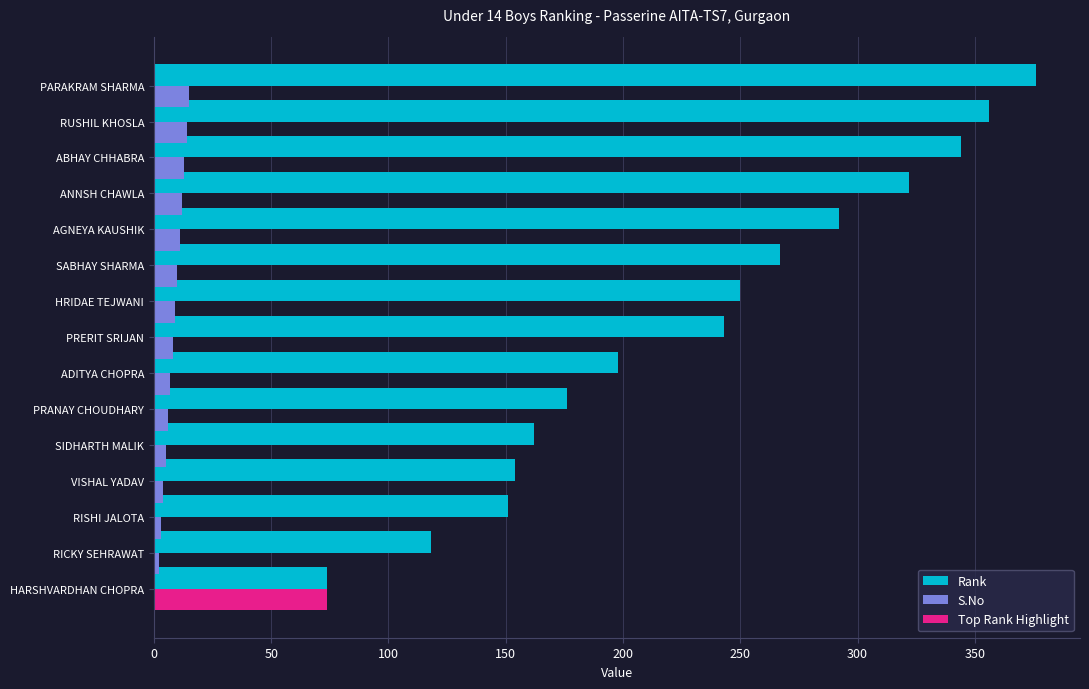

What is the maximum value shown in the chart?

376